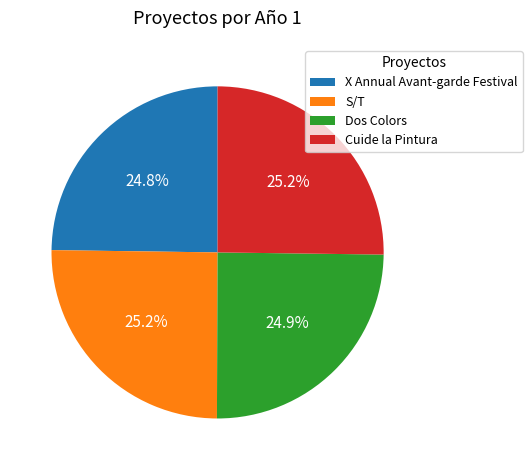

Is it true that X Annual Avant-garde Festival is 25% of the pie?

True